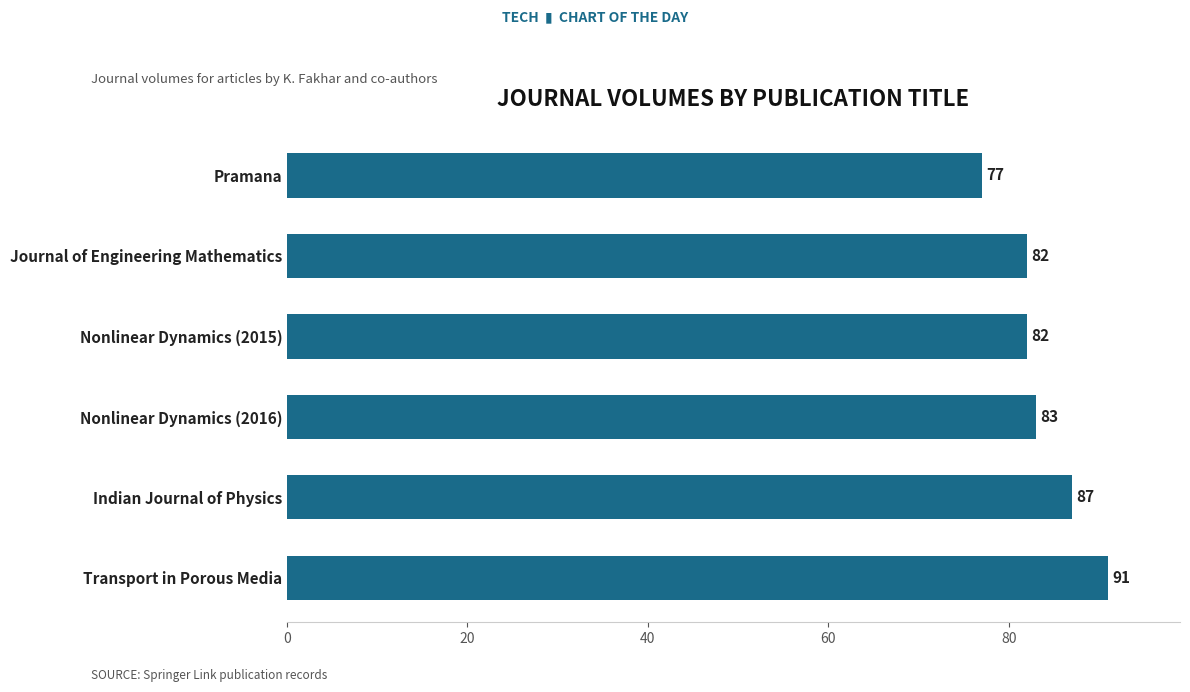

Which has a higher value, Indian Journal of Physics or Nonlinear Dynamics (2016)?

Indian Journal of Physics